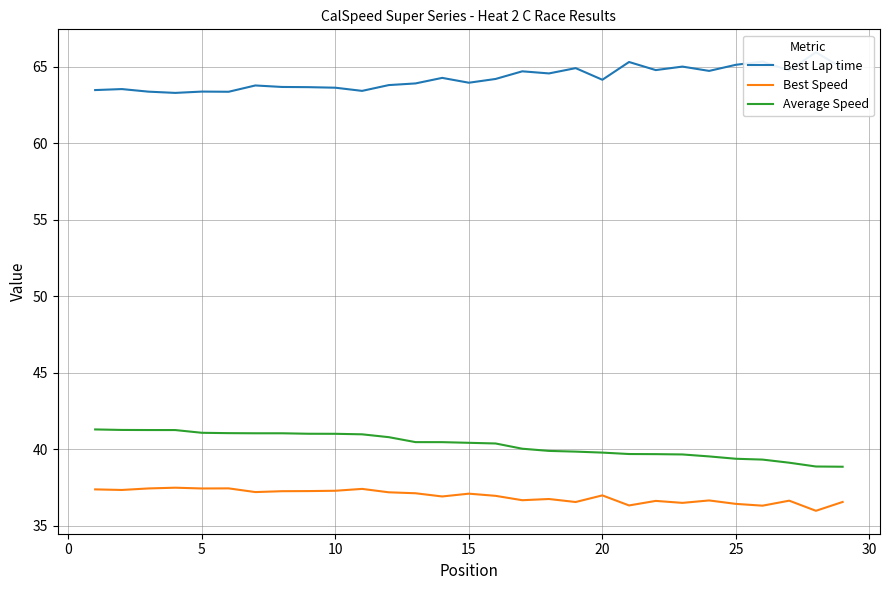

Which series has the largest range (max minus min)?

Best Lap time